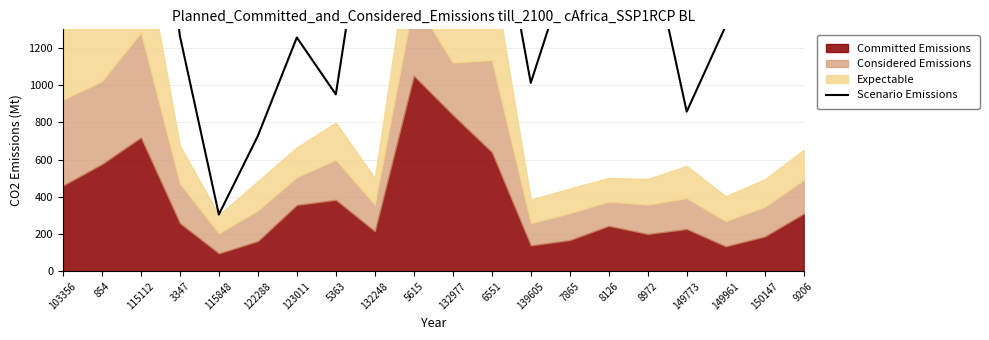

How many lines are shown in the chart?

1